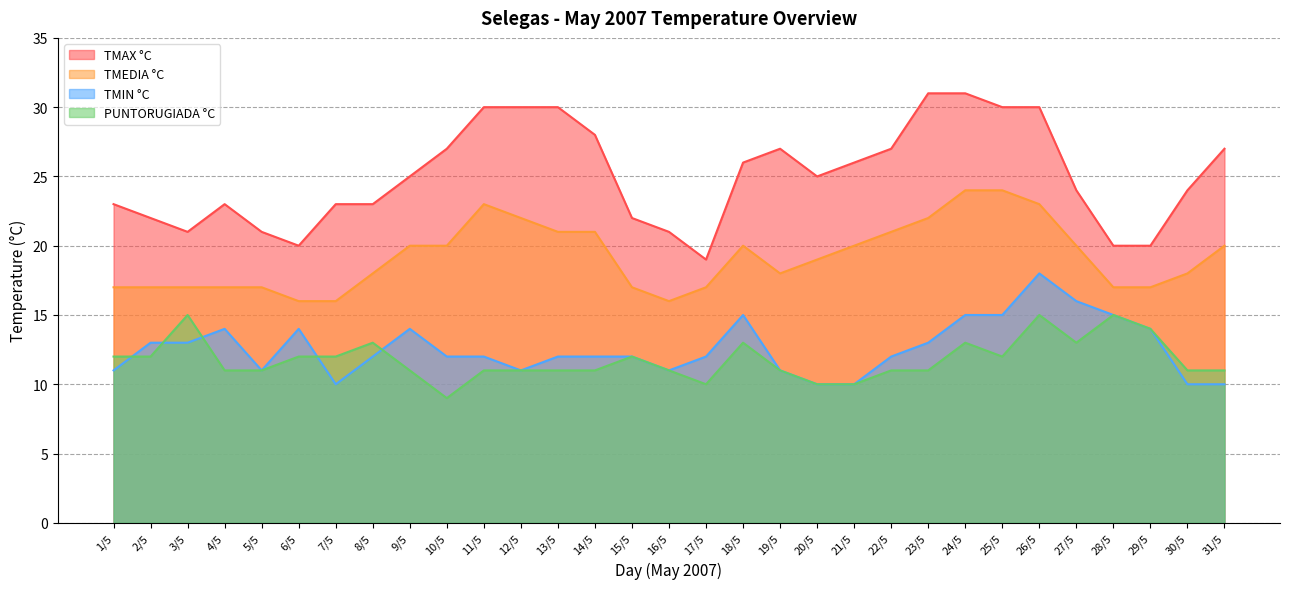

What is the label of the 11th point from the left?

11/5